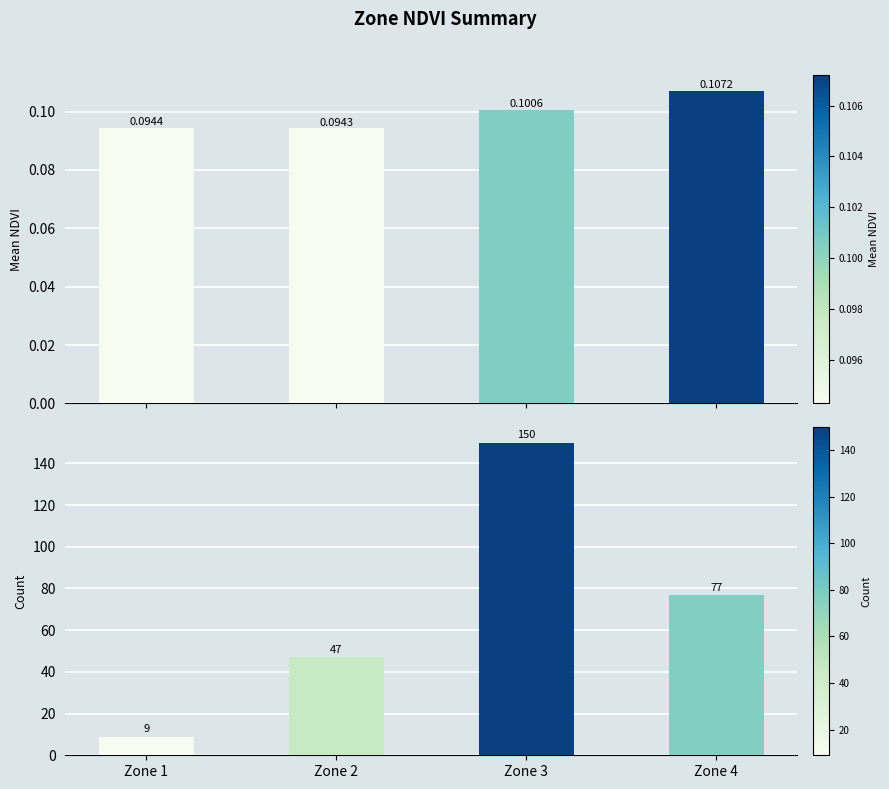

How many data points in Count are above 77?

1